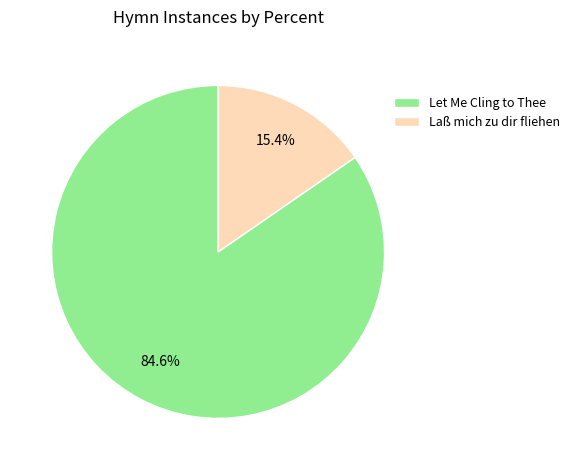

Does Laß mich zu dir fliehen represent more than half of the total?

No